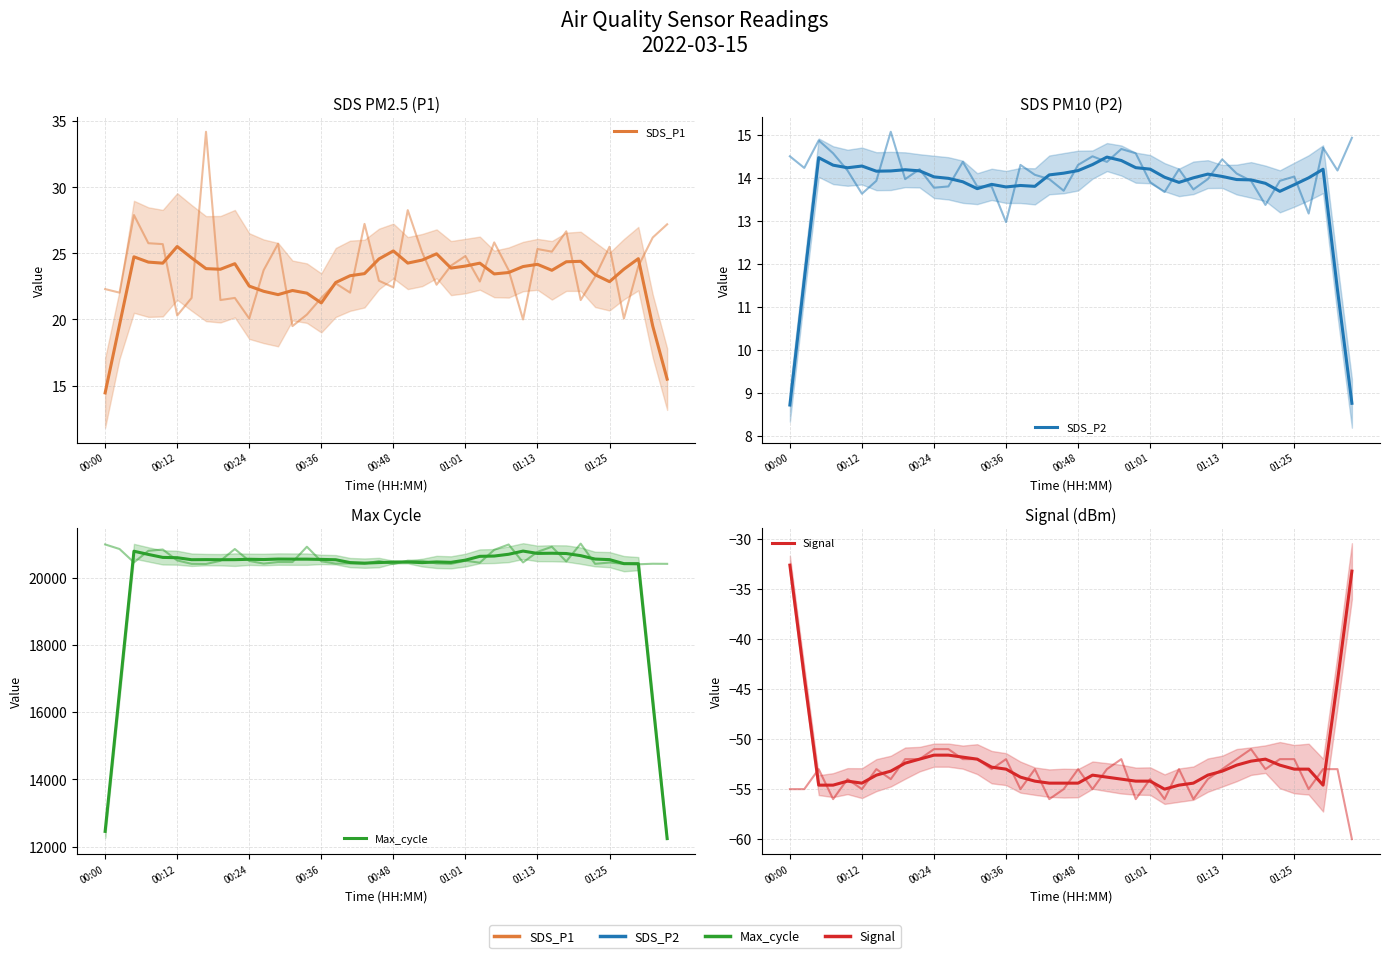

How many interior local peaks does the SDS_P2 series have?

8